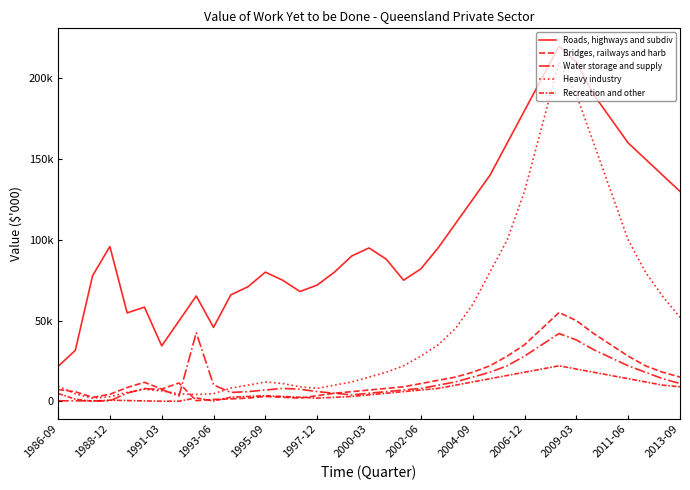

True or false: Water storage and supply and Recreation and other cross at least once.

True